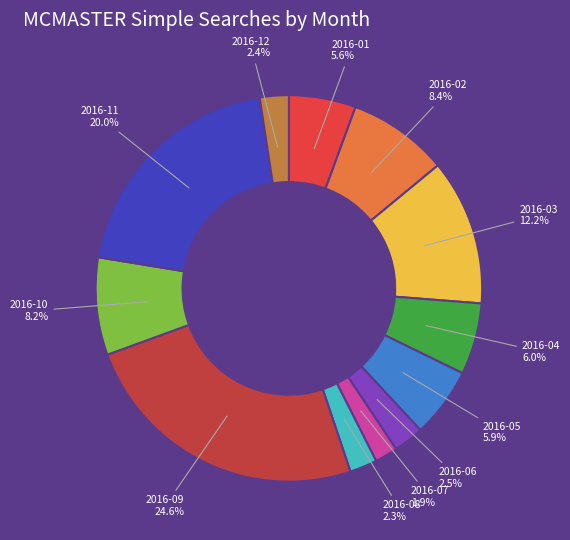

The 2016-04 slice represents 6% of the pie. True or false?

True